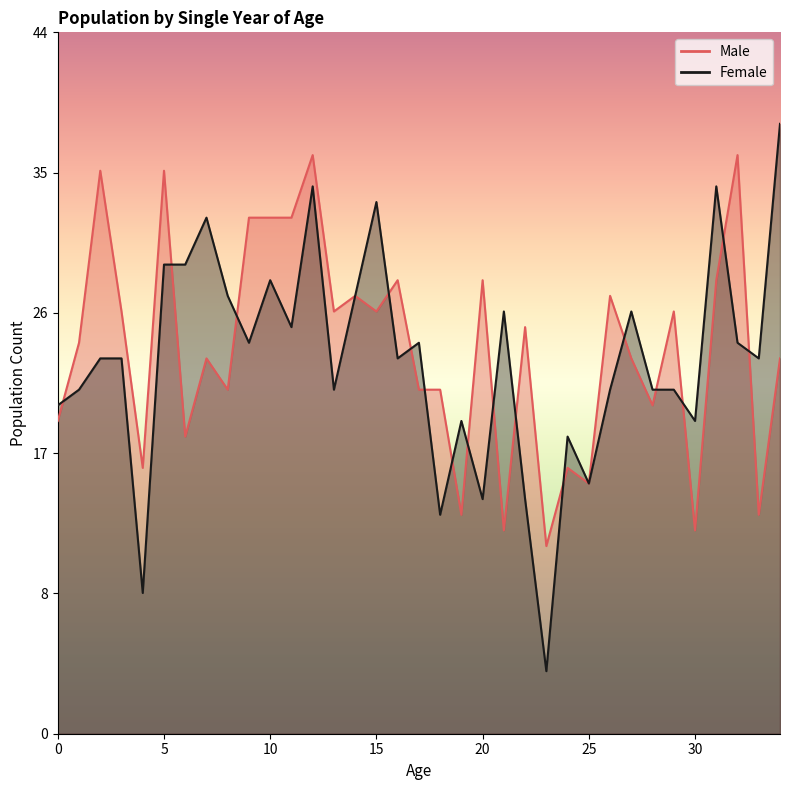

Reading left to right, extract all data points from this chart.

Male: 20	25	36	27	17	36	19	24	22	33	33	33	37	27	28	27	29	22	22	14	29	13	26	12	17	16	28	24	21	27	13	29	37	14	24
Female: 21	22	24	24	9	30	30	33	28	25	29	26	35	22	28	34	24	25	14	20	15	27	15	4	19	16	22	27	22	22	20	35	25	24	39